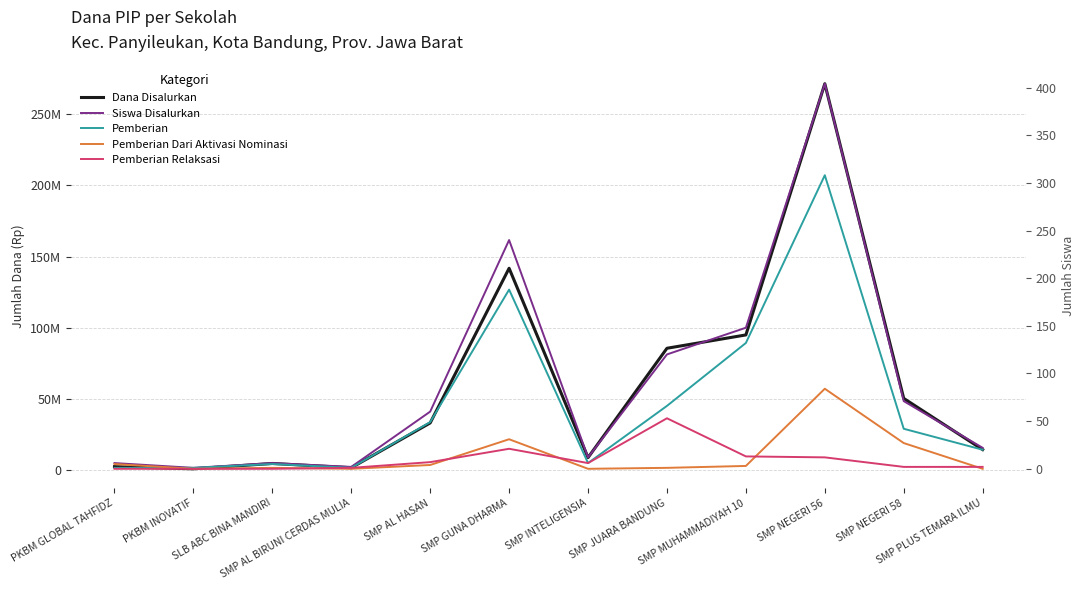

The value of Pemberian at SMP PLUS TEMARA ILMU is 28. True or false?

False